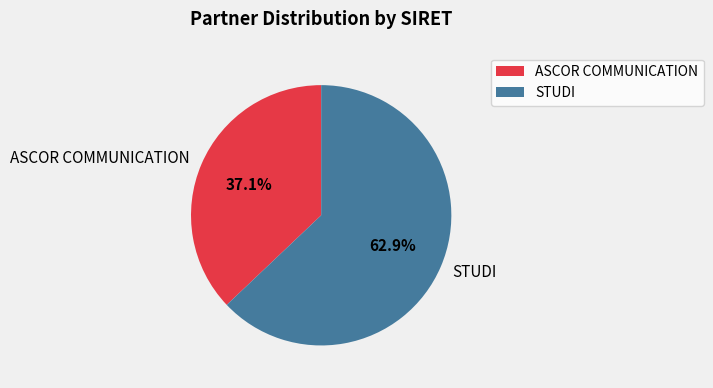

Do ASCOR COMMUNICATION and STUDI together represent more than half of the pie?

Yes